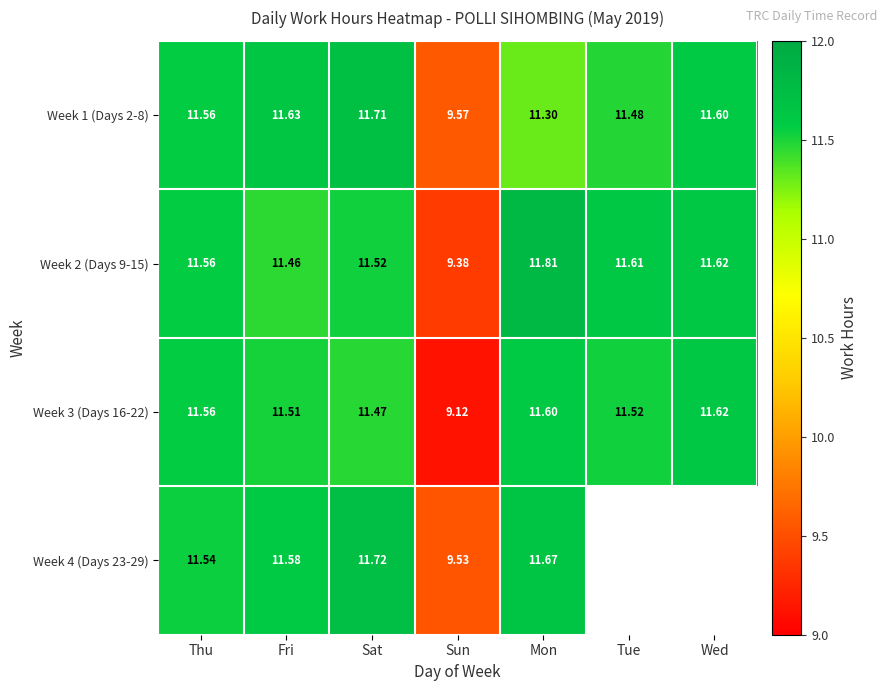

List the labels in order of Week 1 (Days 2-8) value, largest first.

Sat, Fri, Wed, Thu, Tue, Mon, Sun